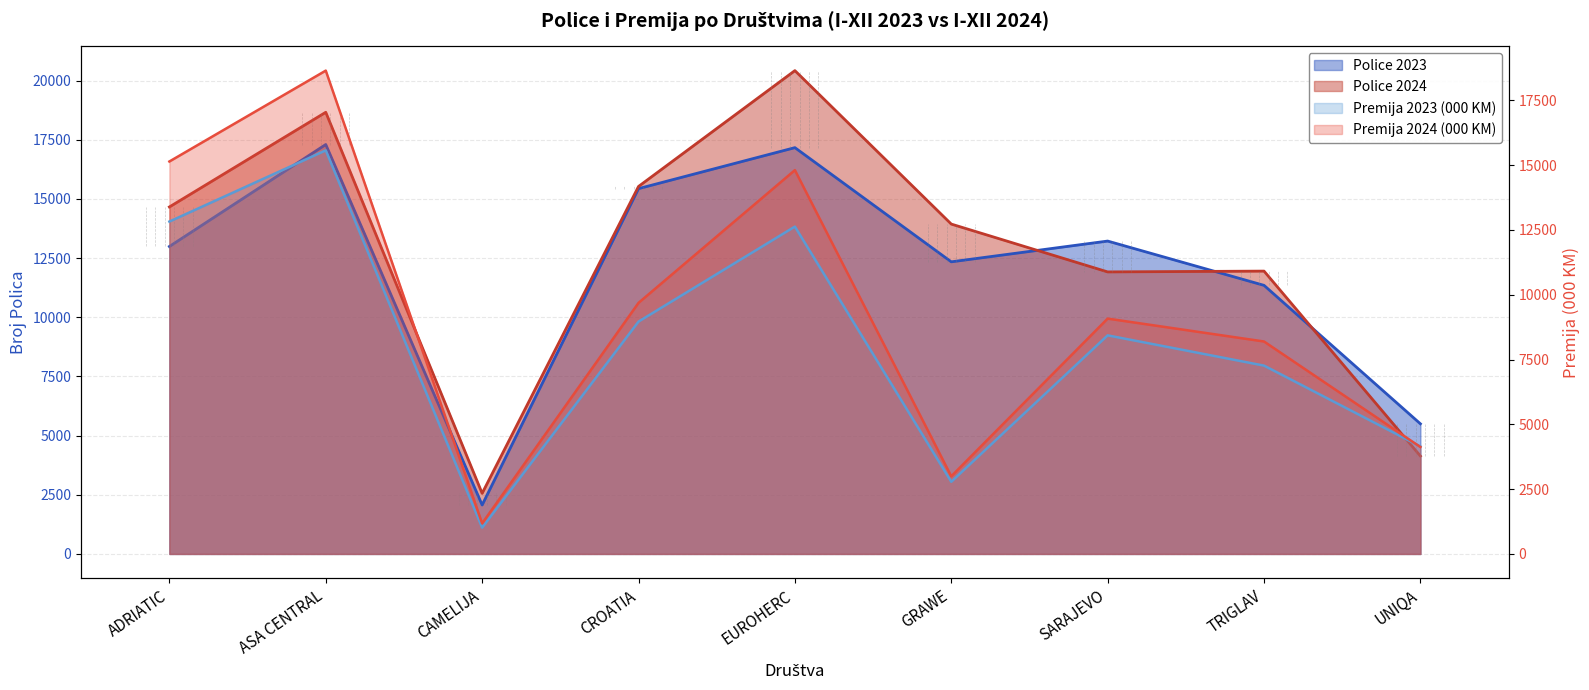

How many interior local peaks does the Police 2023 series have?

3